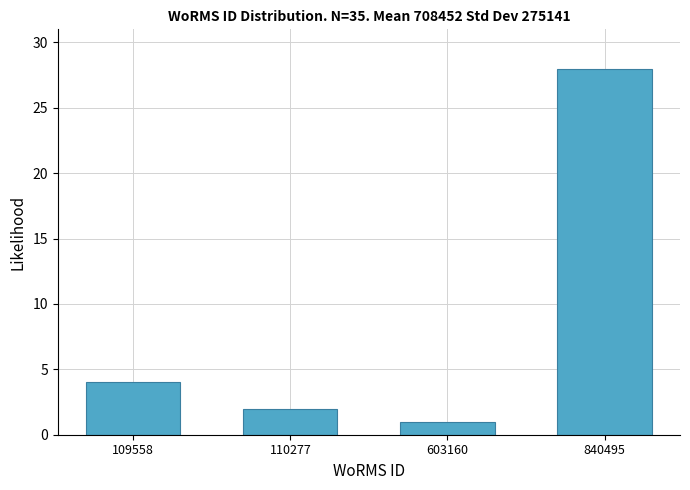

Reading left to right, what are all the values shown in this chart?

109558=4	110277=2	603160=1	840495=28